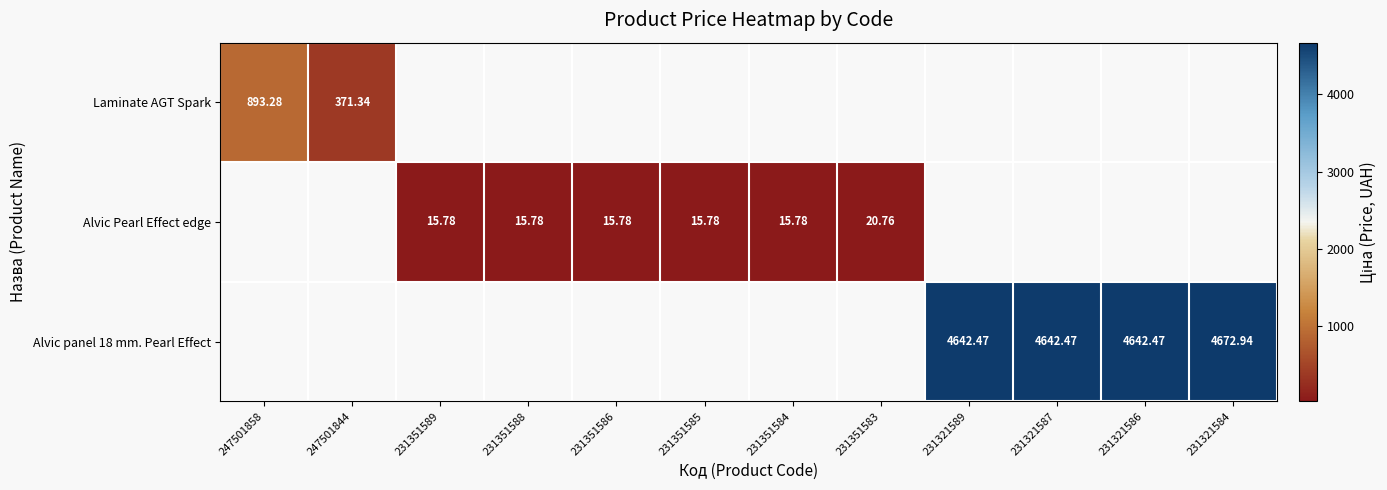

True or false: Alvic Pearl Effect edge has a value of 15.8 at 231351585.

True